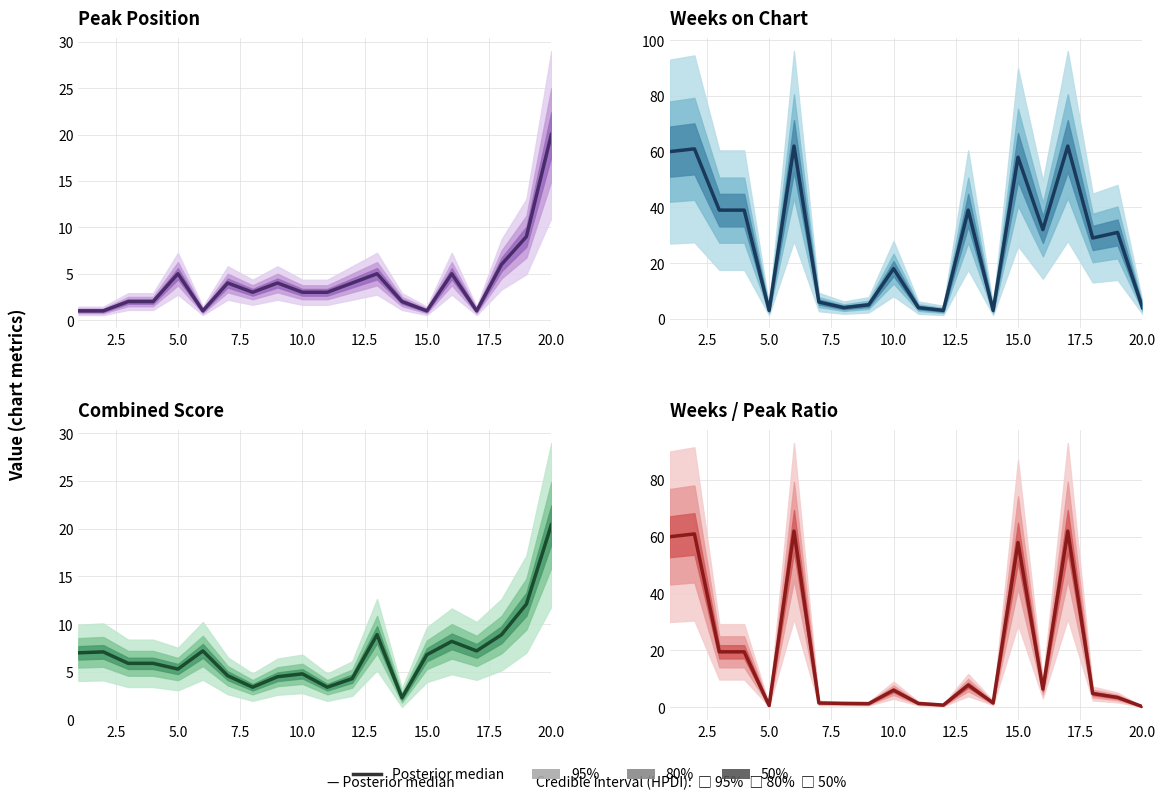

Reading left to right, list all the values displayed in this chart.

Peak Position: 1.0	1.0	2.0	2.0	5.0	1.0	4.0	3.0	4.0	3.0	3.0	4.0	5.0	2.0	1.0	5.0	1.0	6.0	9.0	20.0
Weeks on Chart: 60.0	61.0	39.0	39.0	3.0	62.0	6.0	4.0	5.0	18.0	4.0	3.0	39.0	3.0	58.0	32.0	62.0	29.0	31.0	4.0
Combined Score: 7.0	7.1	5.9	5.9	5.3	7.2	4.6	3.4	4.5	4.8	3.4	4.3	8.9	2.3	6.8	8.2	7.2	8.9	12.1	20.4
Weeks / Peak Ratio: 60.0	61.0	19.5	19.5	0.6	62.0	1.5	1.3	1.2	6.0	1.3	0.8	7.8	1.5	58.0	6.4	62.0	4.8	3.4	0.2